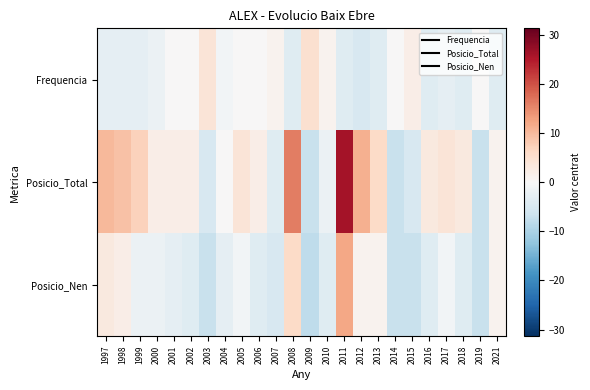

Which series has the largest range (max minus min)?

Posicio_Total